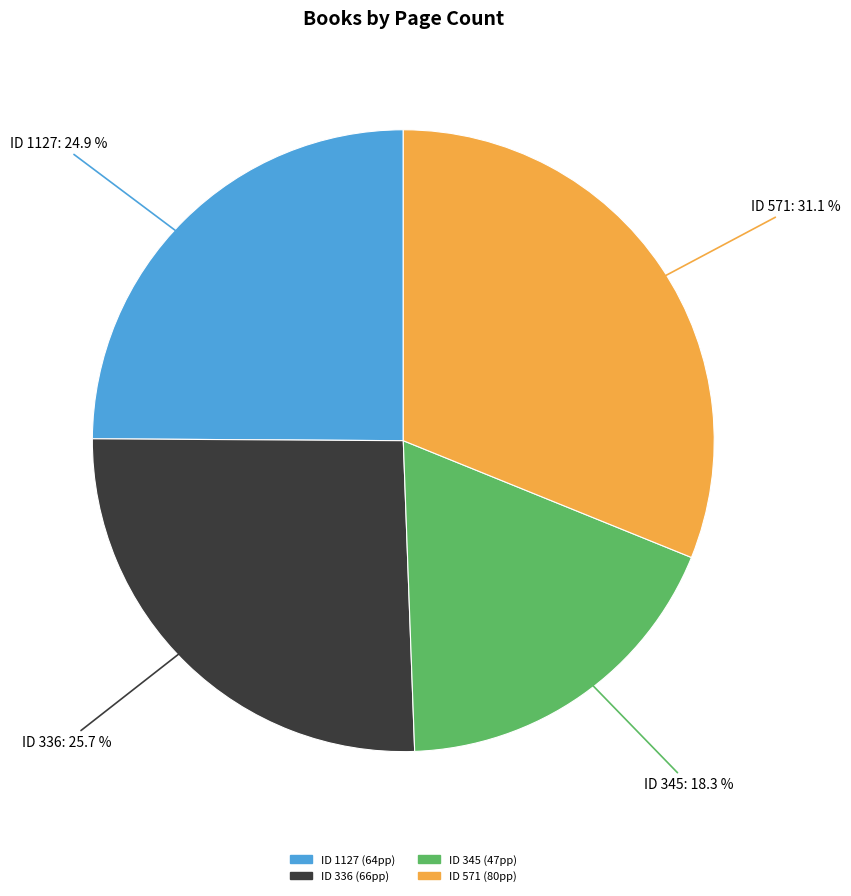

Is there a majority slice in this chart?

No